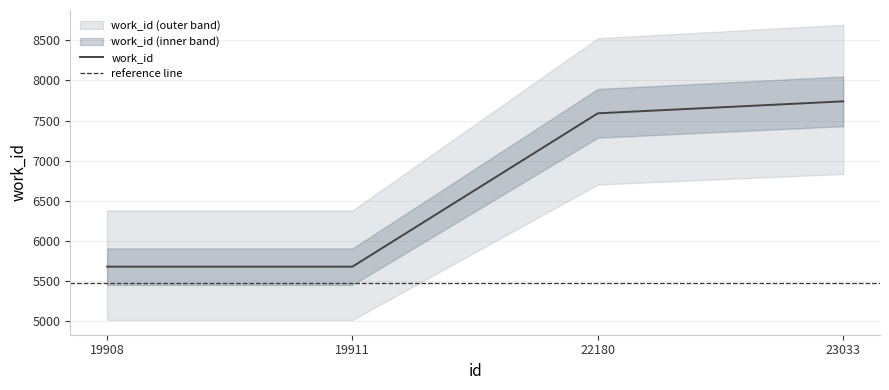

True or false: the data shows 7590 at 22180.

True